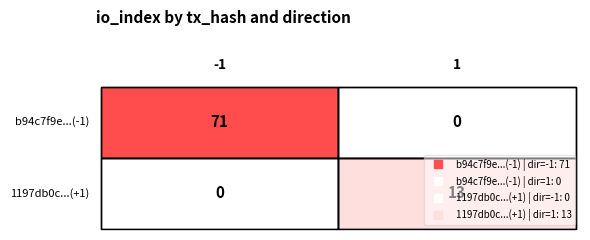

Count the number of data series in this chart.

2